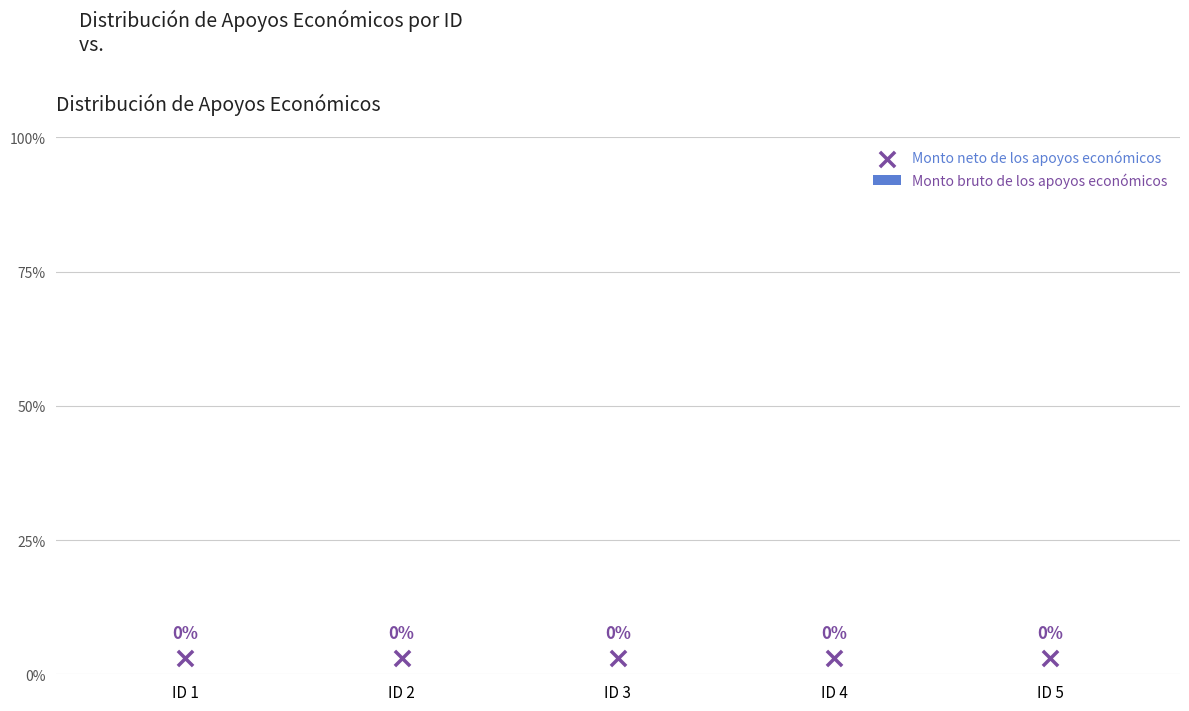

Which series has the largest Y range (max minus min)?

Monto bruto de los apoyos económicos